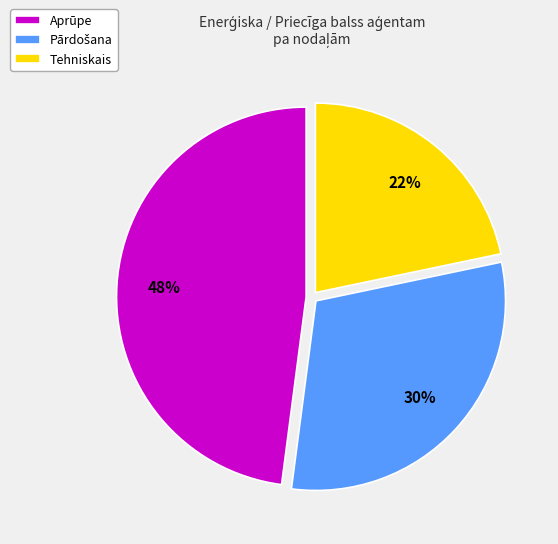

Combined, do Aprūpe and Tehniskais account for over 50%?

Yes